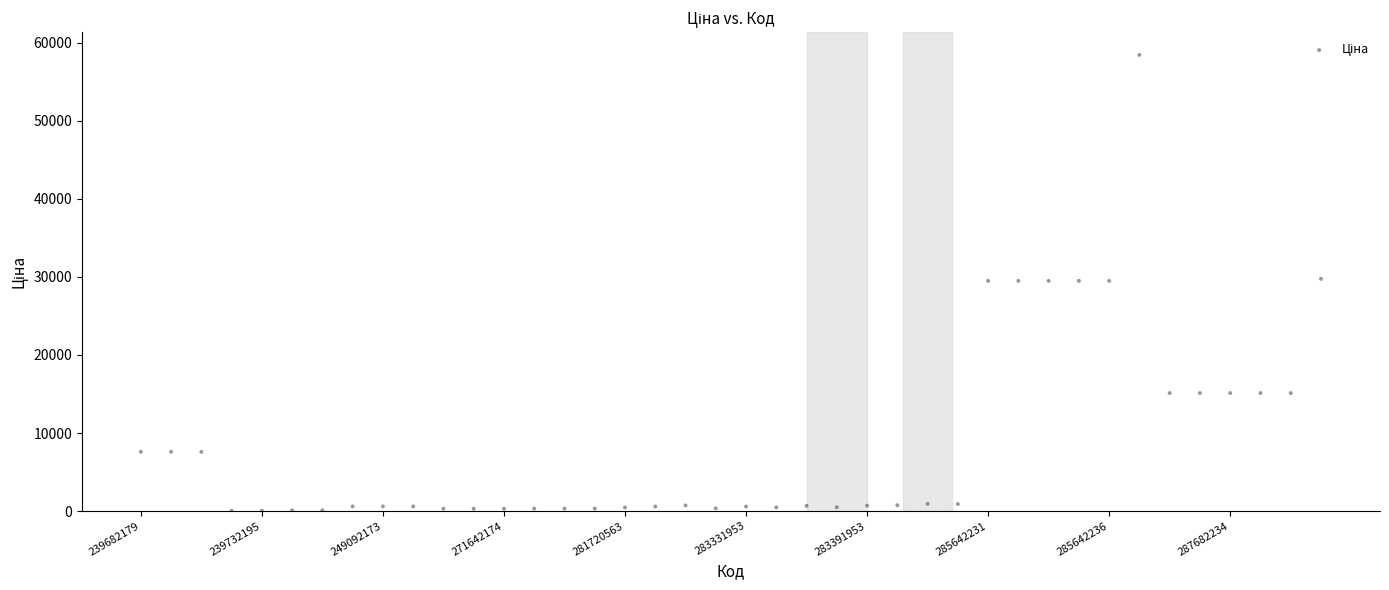

What is the range of Y values (max minus min)?

58369.5